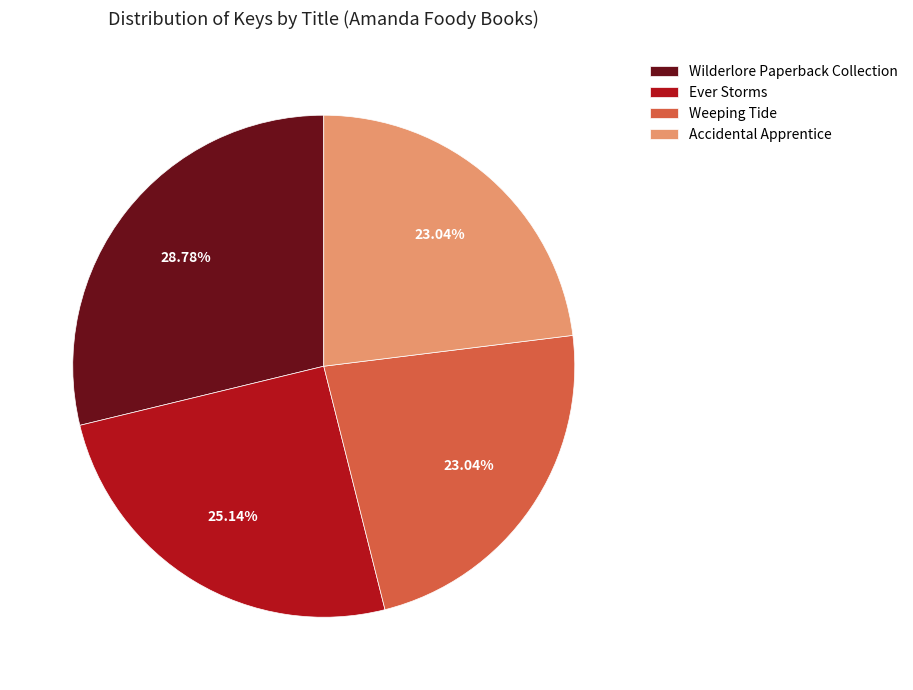

Do Ever Storms and Wilderlore Paperback Collection together represent more than half of the pie?

Yes